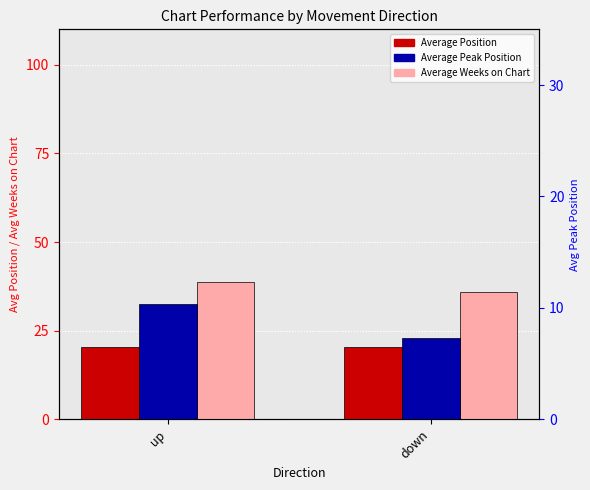

How many values in the Average Peak Position series are below 10?

1